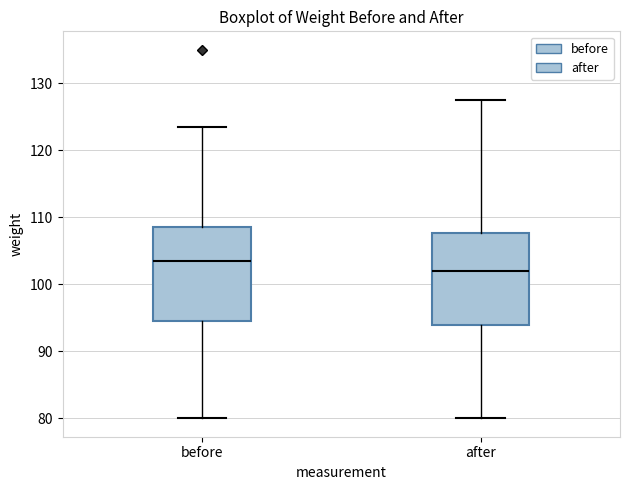

Reading left to right, transcribe this box plot: for each box, give where its median line is, the range the box spans, and where its two whiskers end, as read against the y-axis. The values are not printed on the chart, so give them approximately, as read against the axis.

before: median 104, box 95 to 109, whiskers 80 to 124
after: median 102, box 94 to 108, whiskers 80 to 128